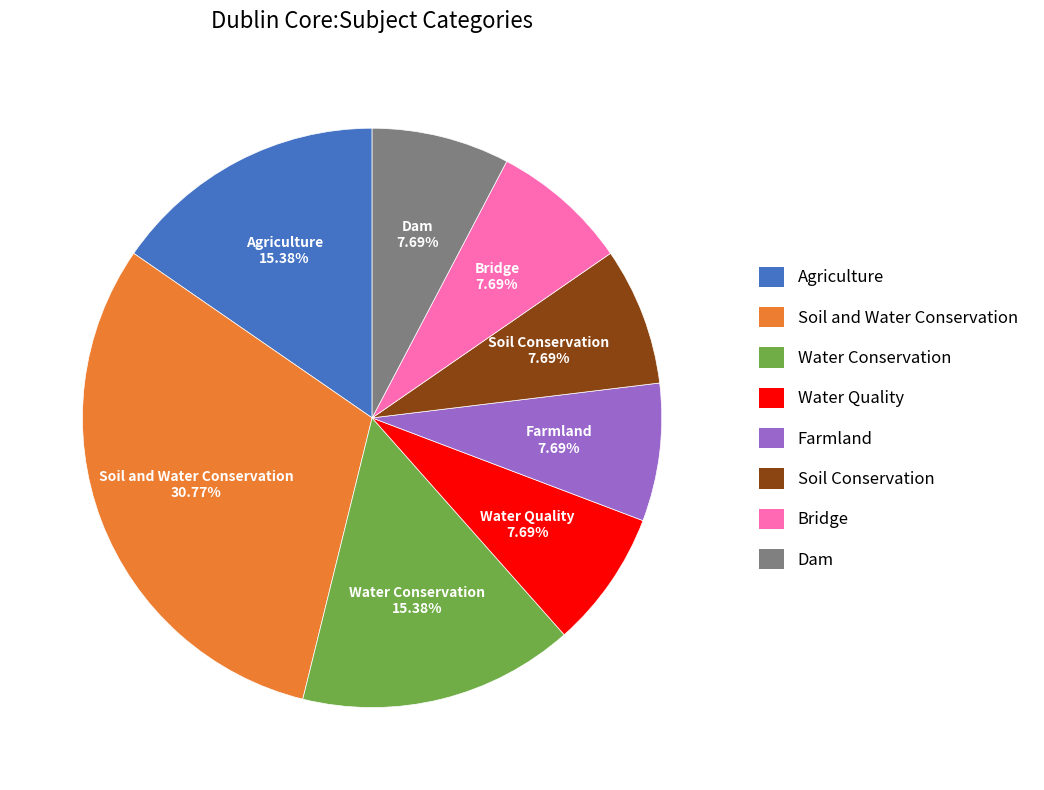

How many slices are in this pie chart?

8